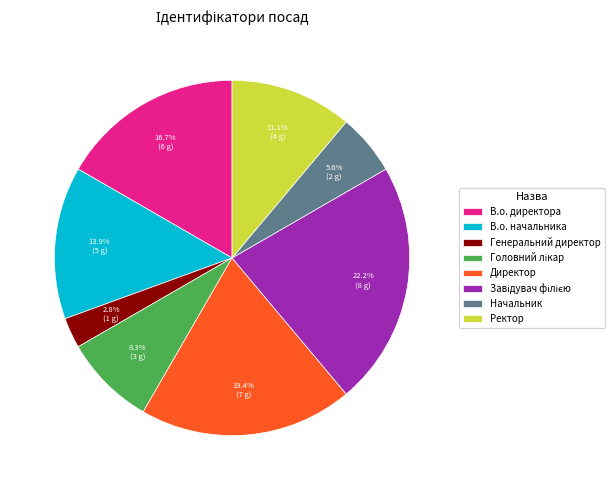

Is there any slice that represents more than half of the pie?

No